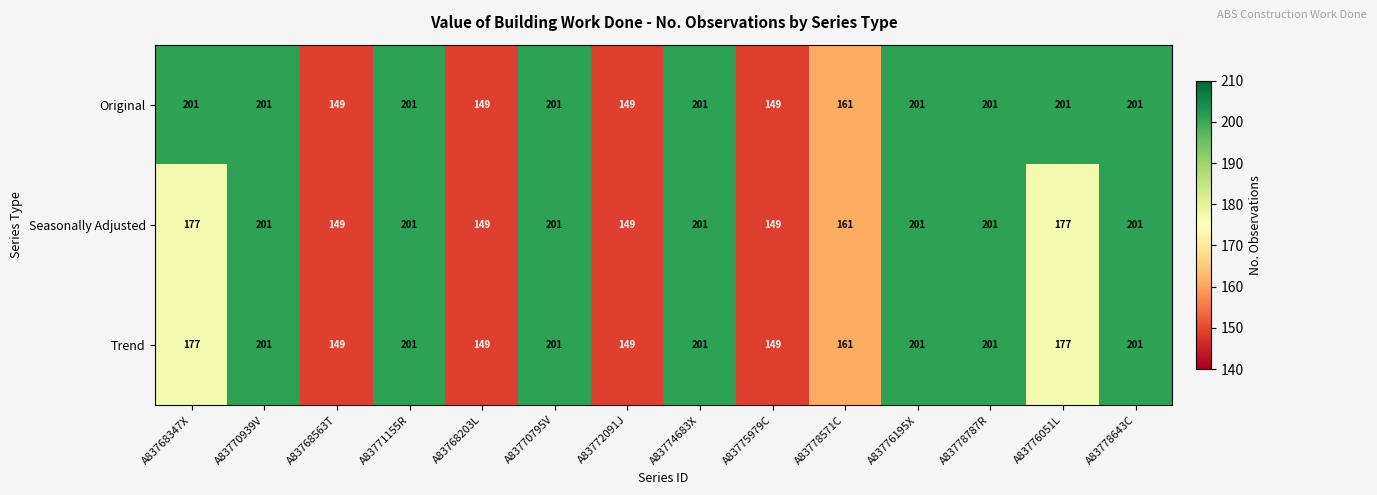

At how many categories does at least one series exceed 180?

9